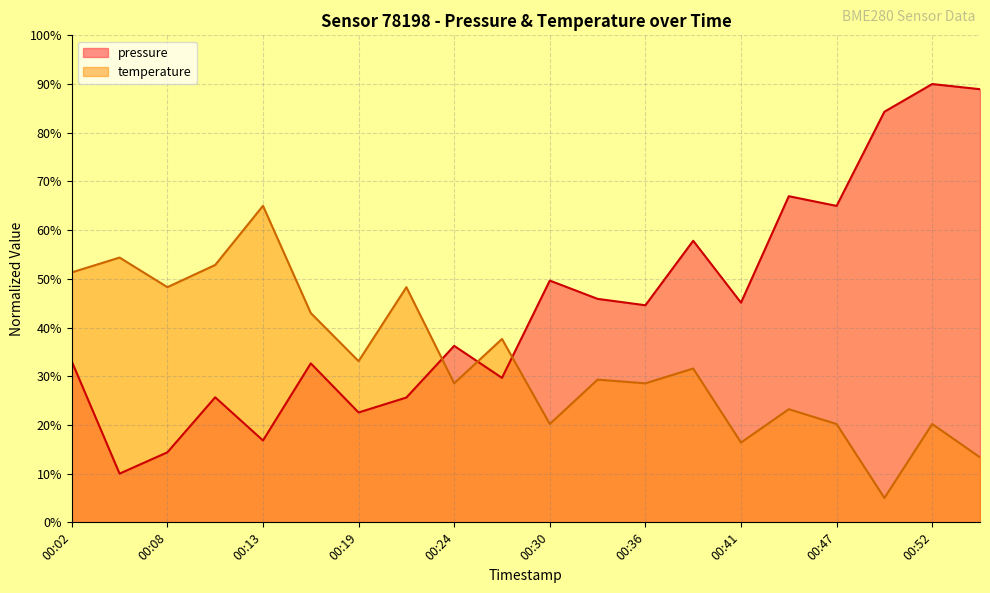

Rank the categories by temperature value from highest to lowest.

00:13, 00:05, 00:10, 00:02, 00:08, 00:22, 00:16, 00:27, 00:19, 00:38, 00:33, 00:24, 00:36, 00:44, 00:30, 00:47, 00:52, 00:41, 00:55, 00:50